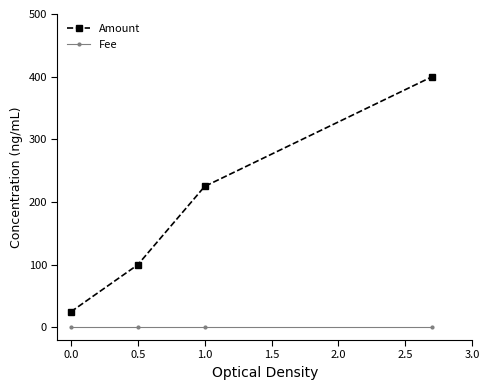

What is the value of the Amount point at the 2nd from the left?

100.0